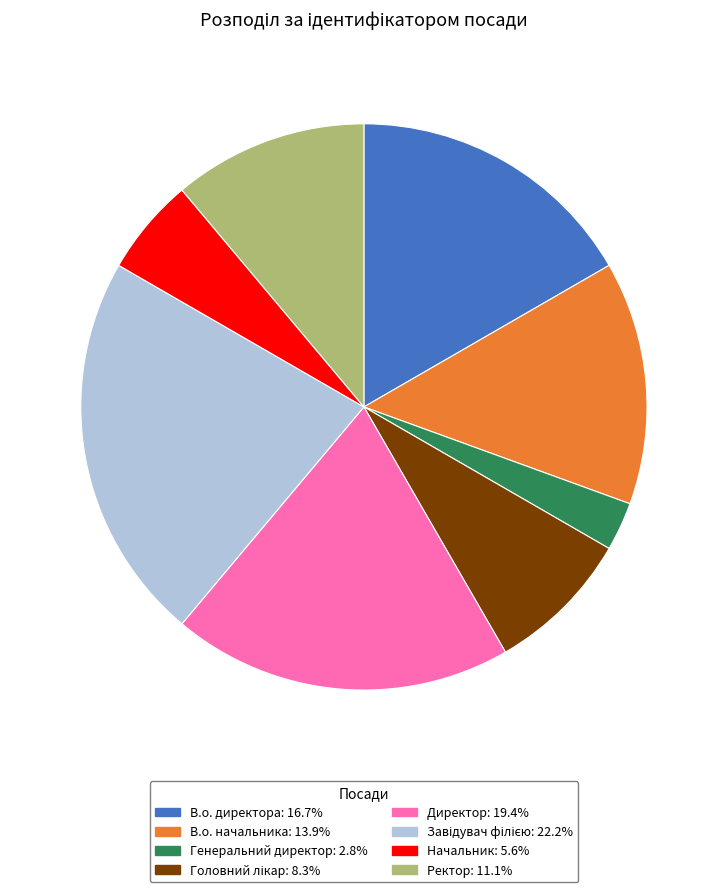

The В.о. начальника slice represents 14% of the pie. True or false?

True